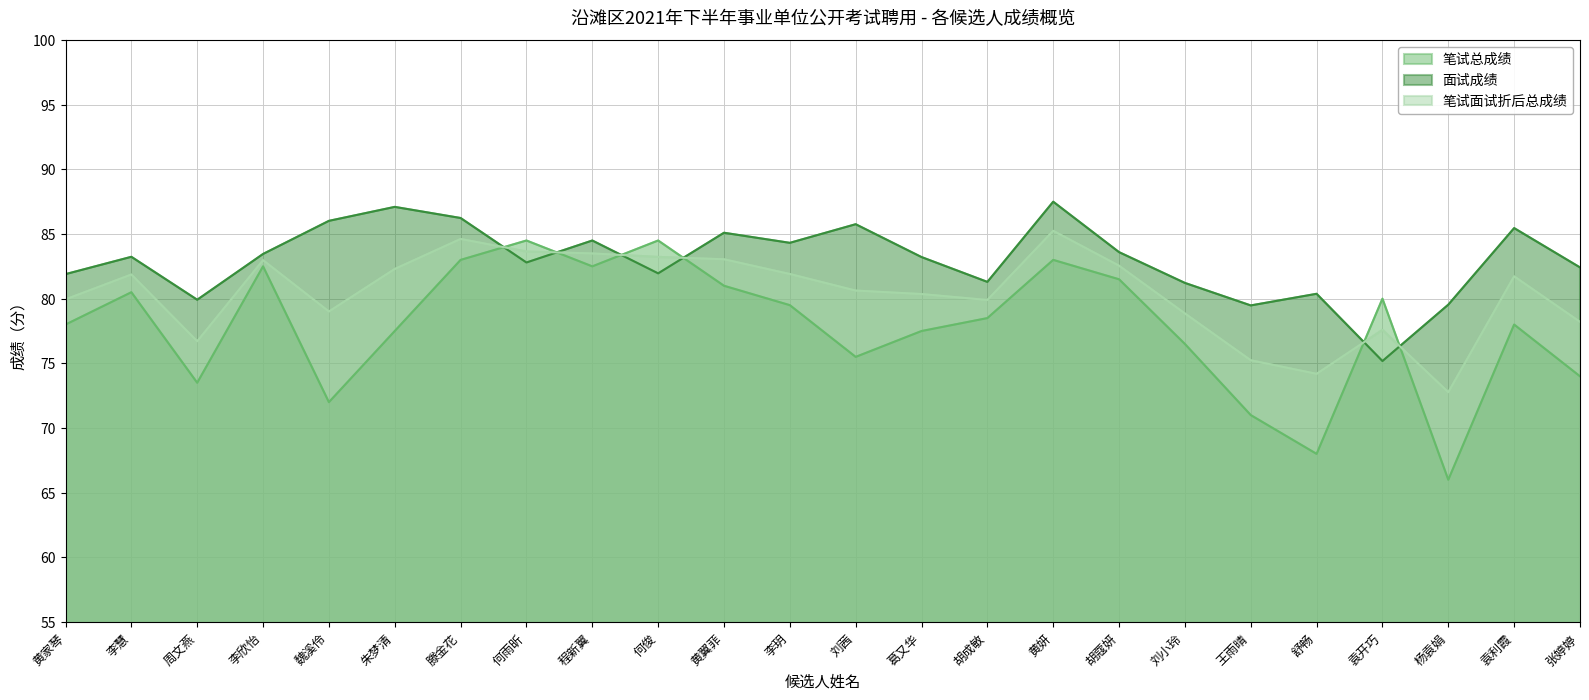

What is the sum of the 笔试面试折后总成绩 values at 张婷婷 and 刘小玲?

157.1